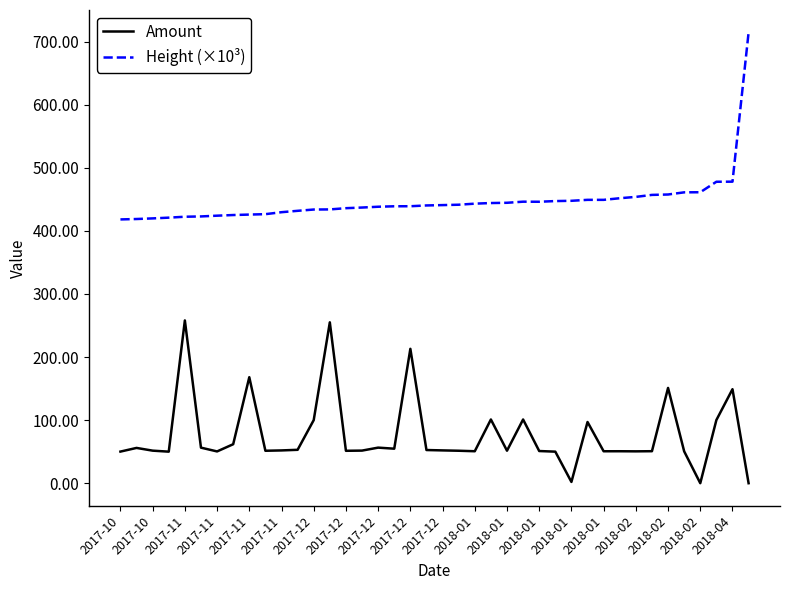

What are all the series names shown in the legend?

Amount, Height (×10³)